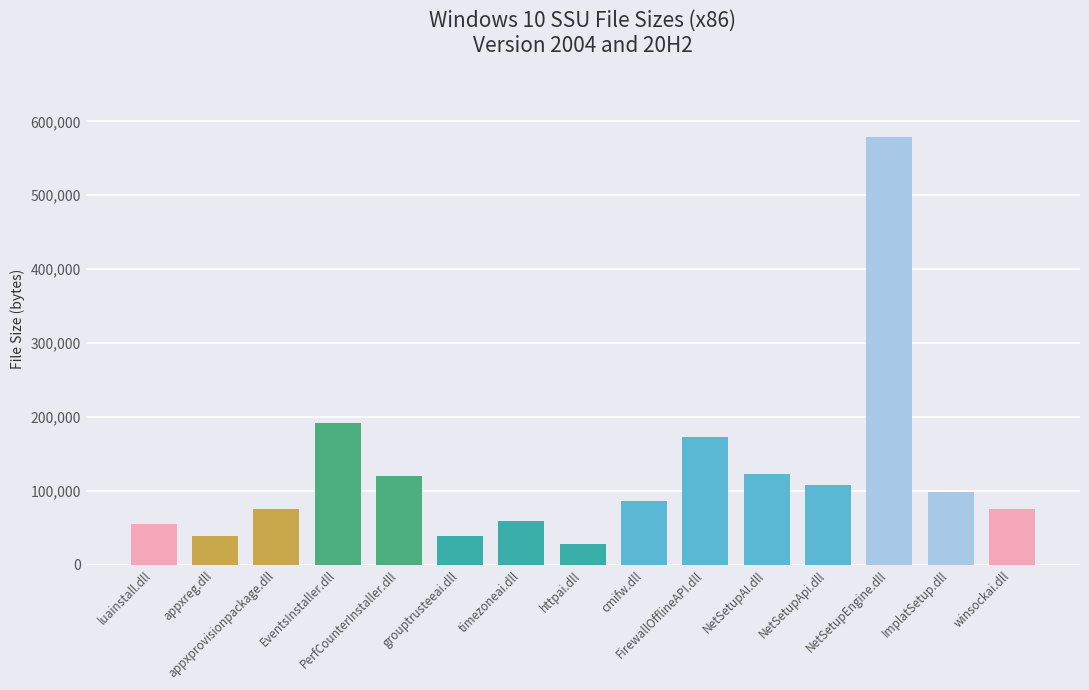

What is the value of the 11th bar from the left?

122184